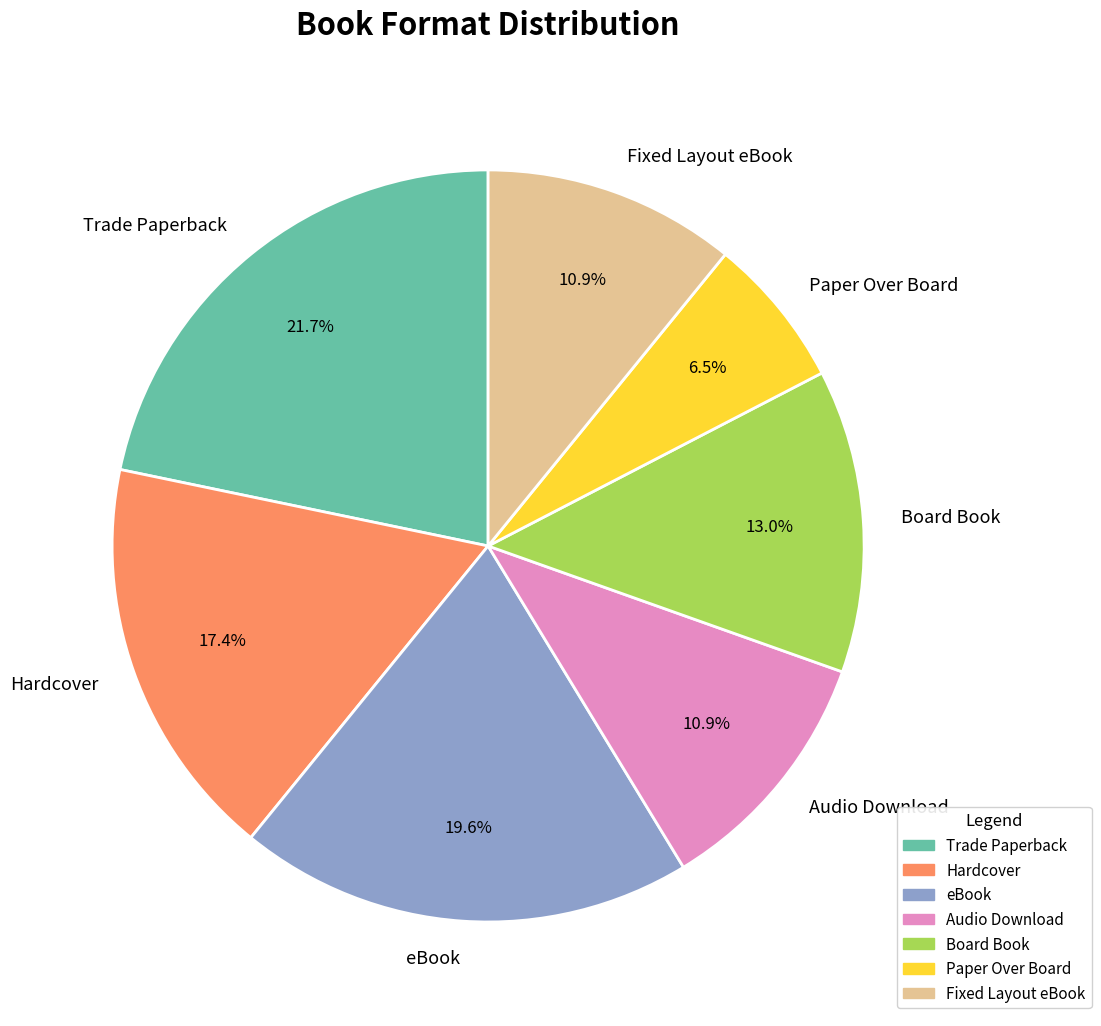

What percentage is the Fixed Layout eBook slice, to the nearest percent?

11%